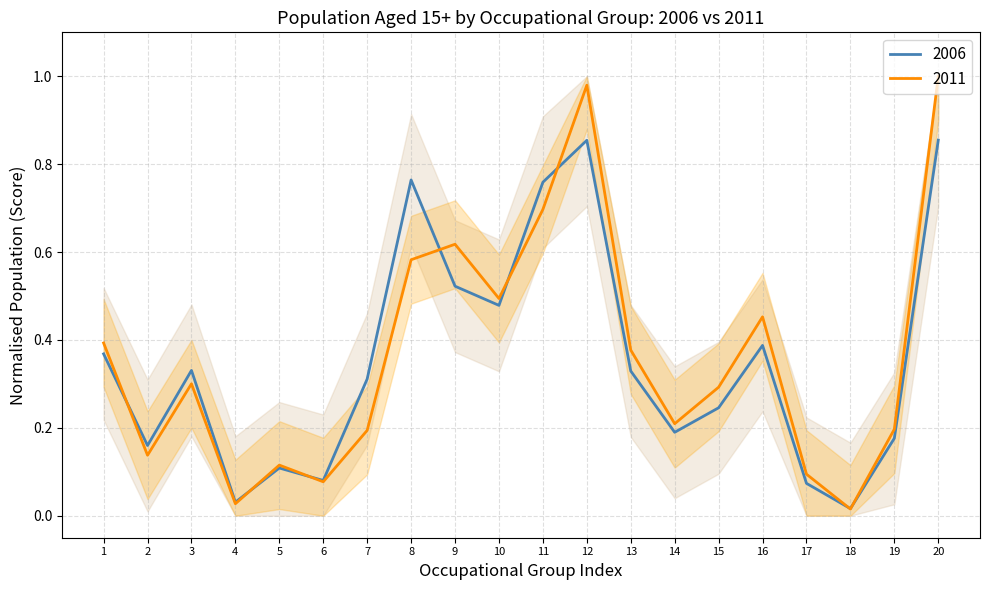

Is it true that 2006 equals 0.7 at 9?

False